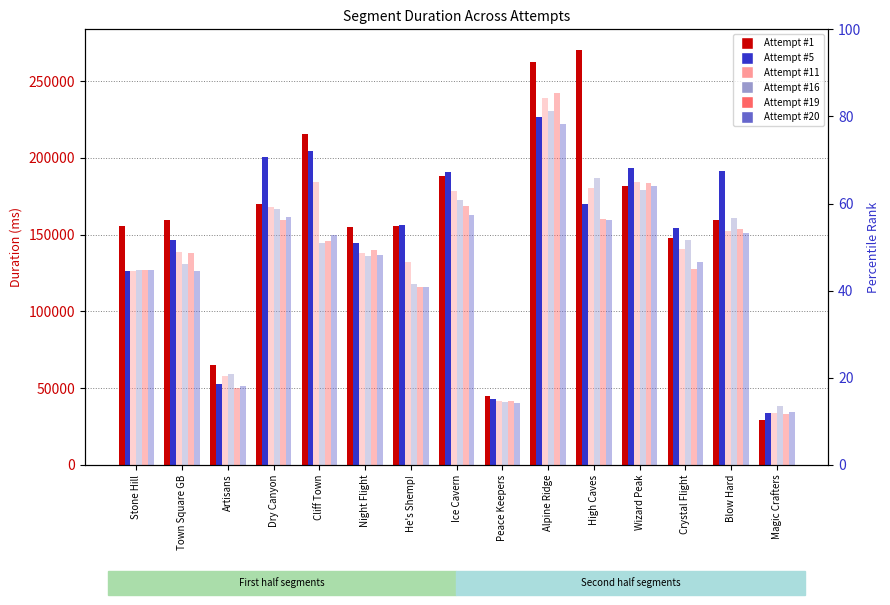

Reading left to right, extract all data points from this chart.

Attempt #1: 155738	159709	64930	170016	215223	155255	155392	188441	44603	262445	270211	181722	147499	159659	29462
Attempt #5: 126217	146187	52888	200800	204206	144562	156416	190851	42862	226781	169721	193098	154126	191717	33762
Attempt #11: 126228	138908	58168	168124	184226	137950	132127	178683	41303	239020	180681	184138	140822	152543	33966
Attempt #16: 126969	130673	59446	166543	144432	136256	118002	172542	40801	230372	186735	179194	146398	160587	38622
Attempt #19: 127021	138334	50253	159699	145768	140175	115566	168538	41764	242268	160297	183877	127437	153721	33393
Attempt #20: 126658	126373	51101	161200	149609	136599	116185	162983	40460	221780	159320	181377	132400	151015	34285